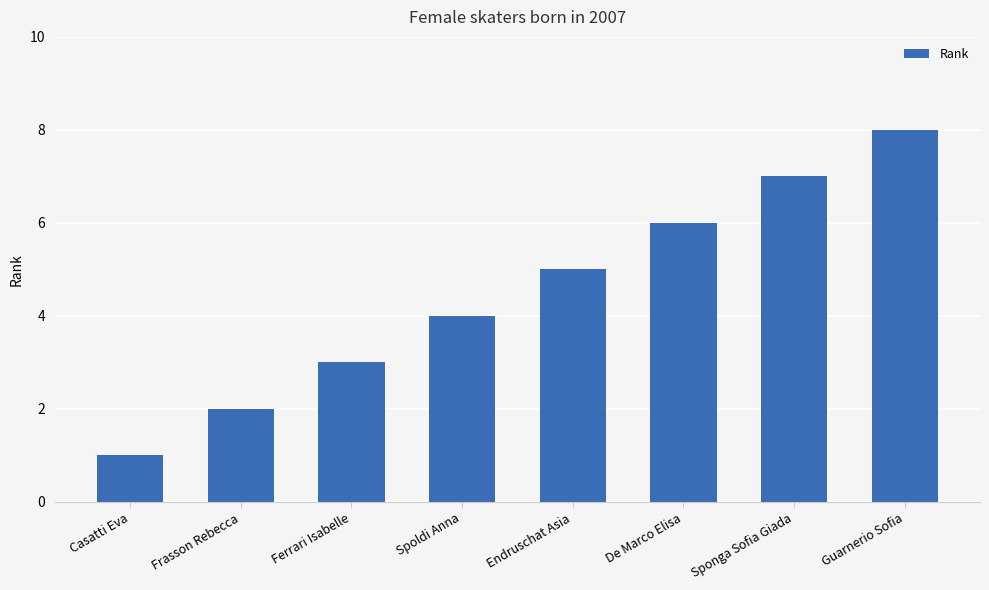

What is the smallest value displayed?

1